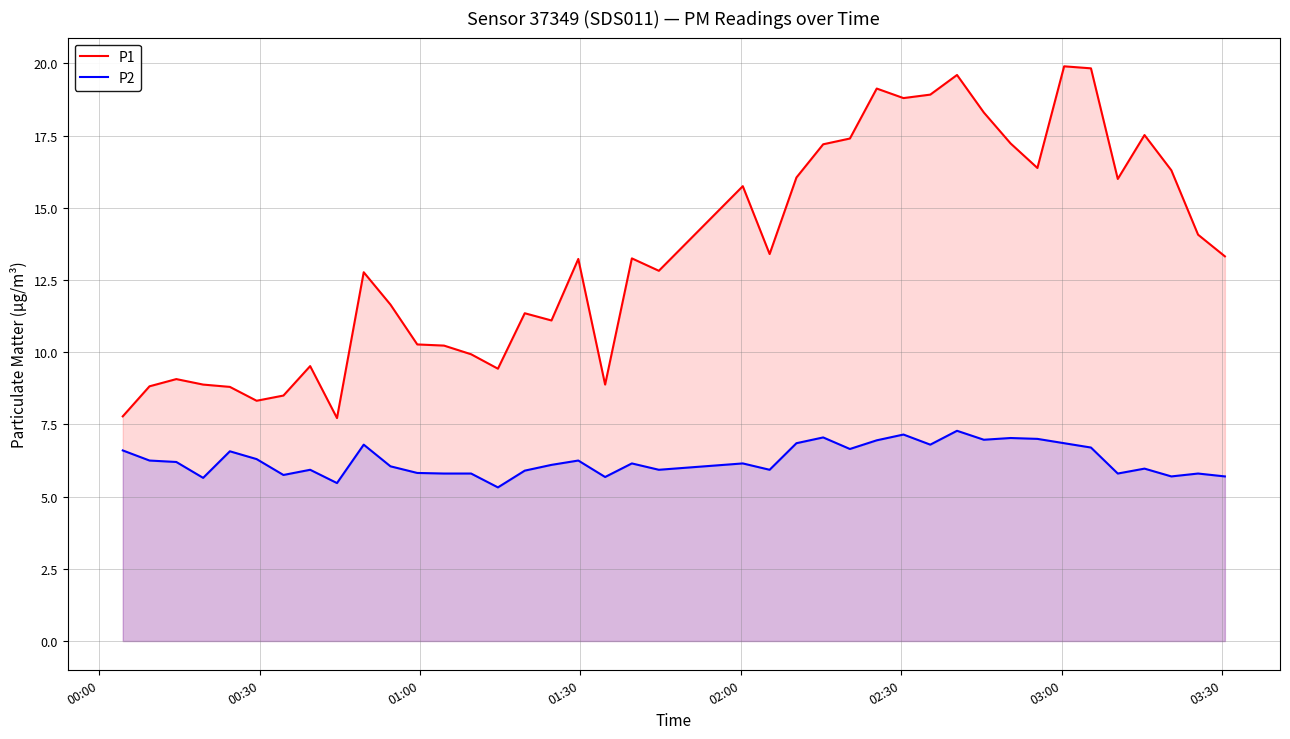

What is the difference between the maximum and minimum values in the P2 series?

2.0